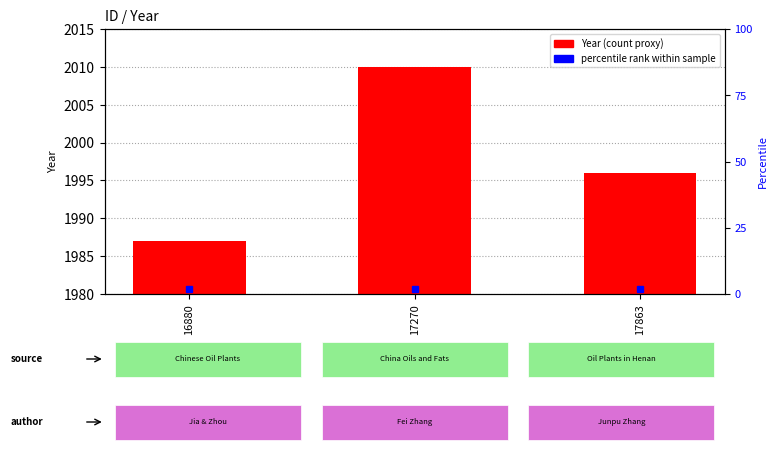

What is the value of the 2nd bar from the left?

2010